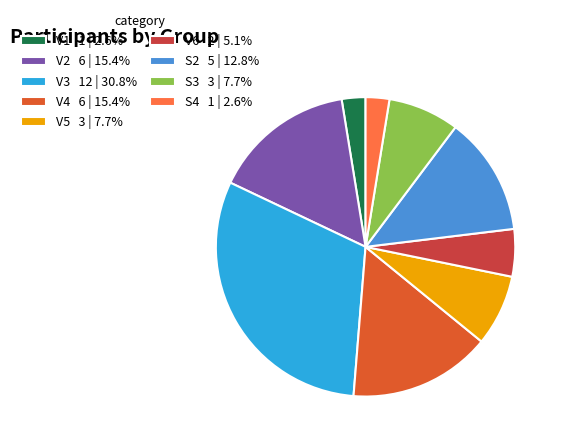

Approximately how many times larger is the value at S2 5 | 12.8% compared to S4 1 | 2.6%?

5.0